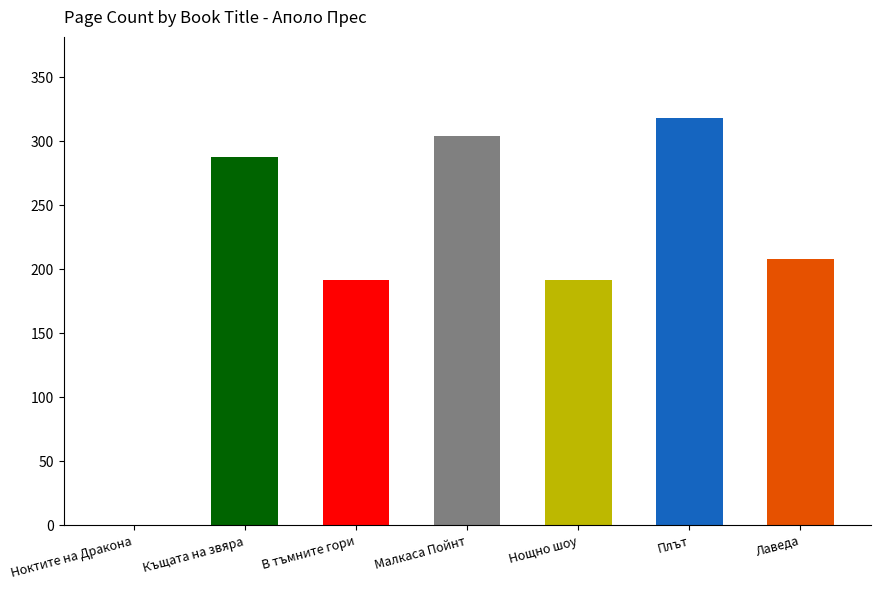

What is the ratio of the value at Плът to the value at В тъмните гори?

1.7